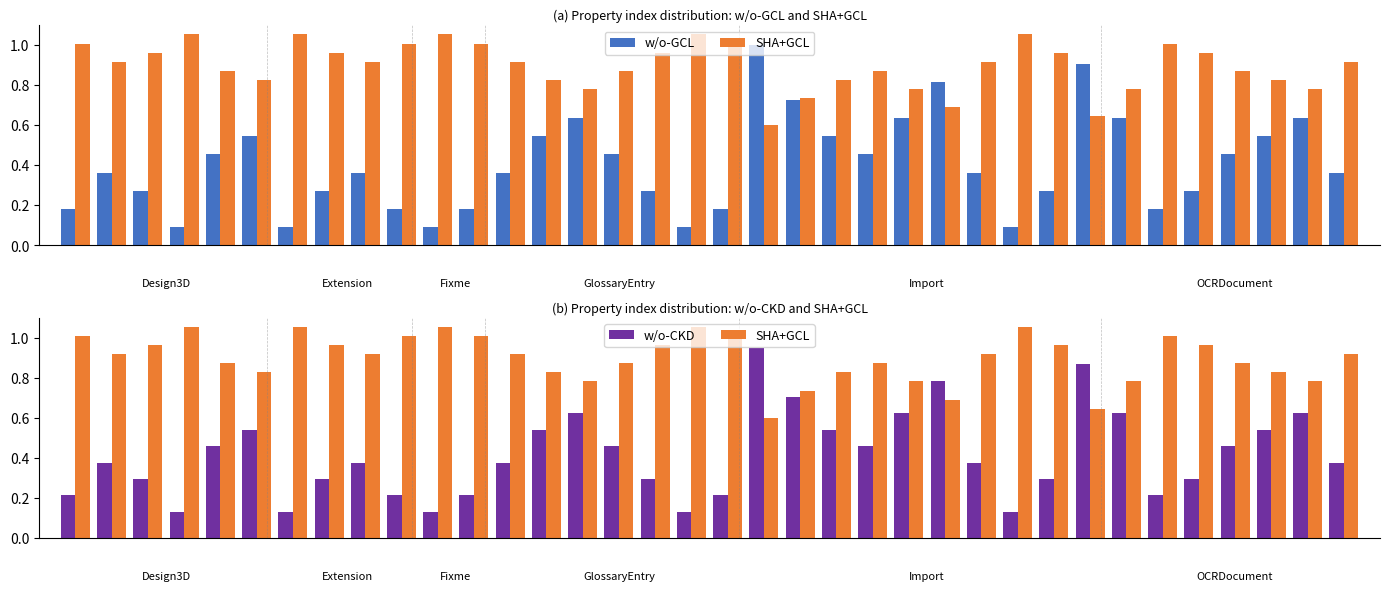

The value of w/o-GCL at 33 is 0.8. True or false?

False